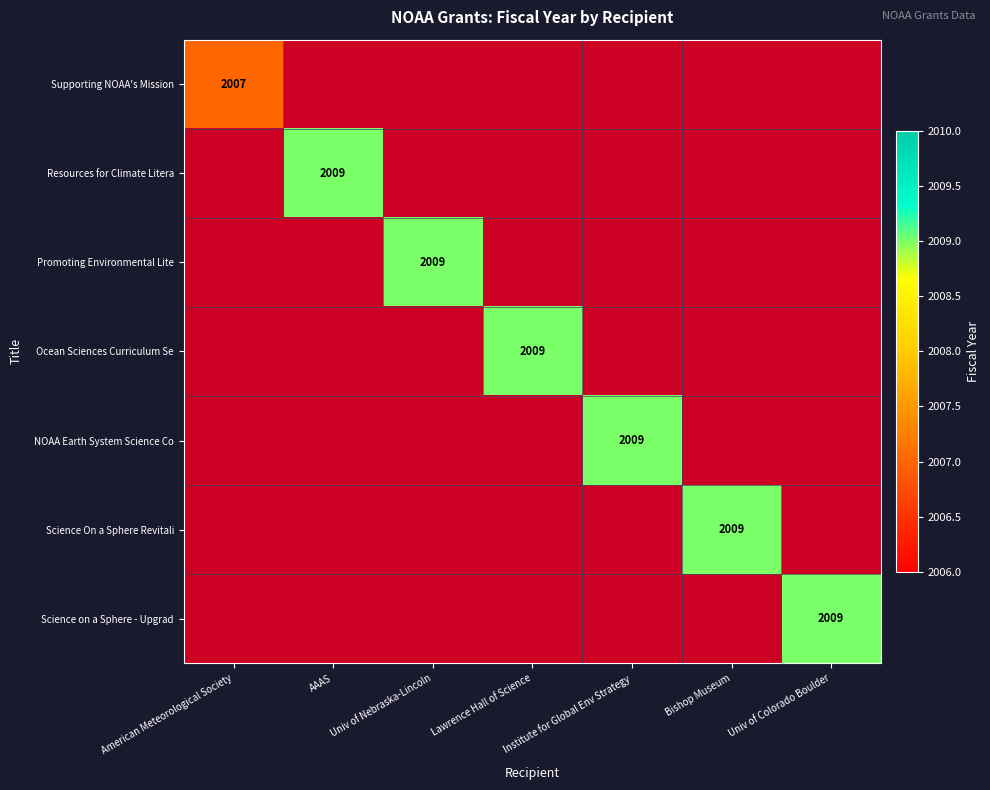

How many values in NOAA Earth System Science Co are above zero?

1